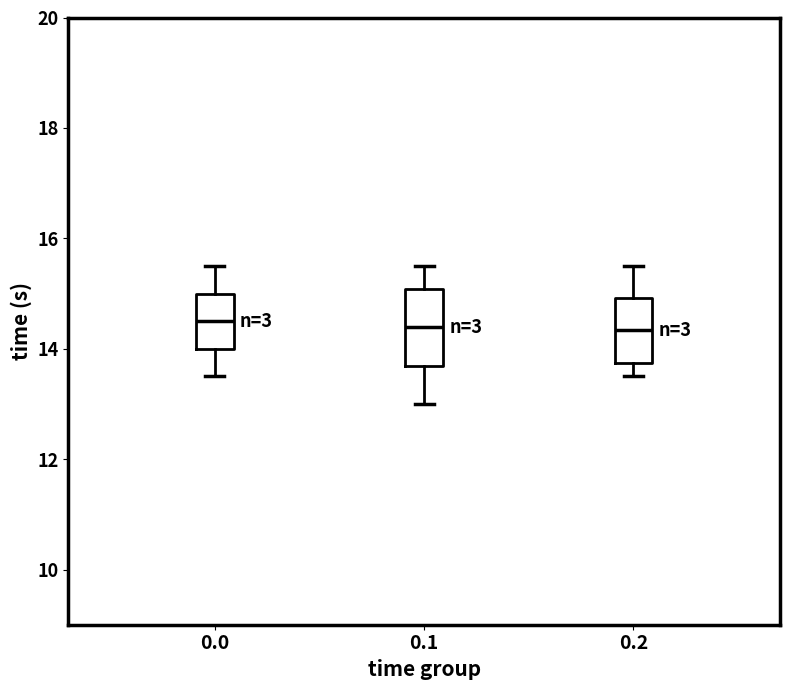

Which box is the tallest, from its lower edge to its upper edge?

0.1